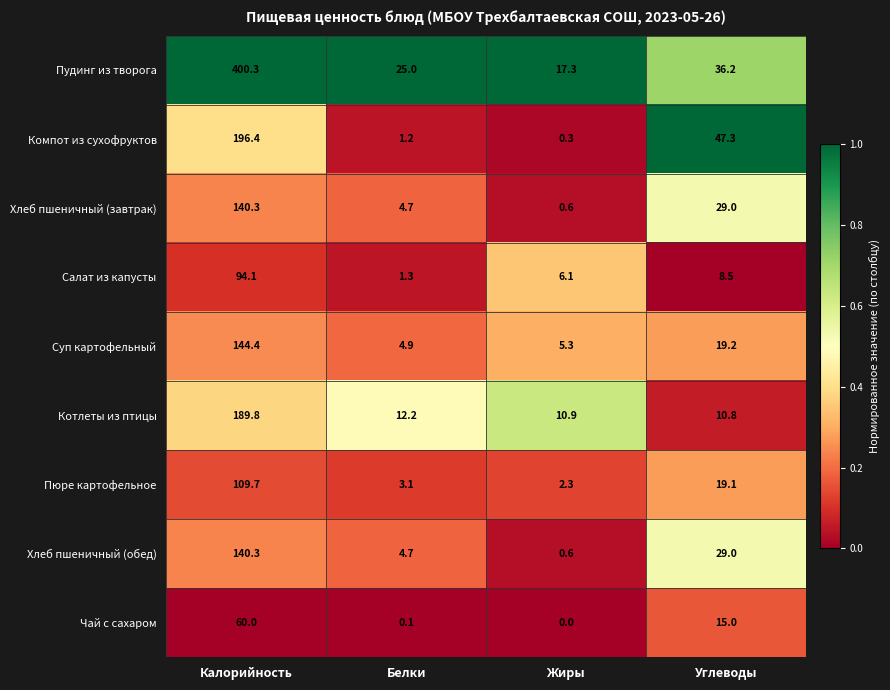

What is the sum of all Суп картофельный values?

173.8